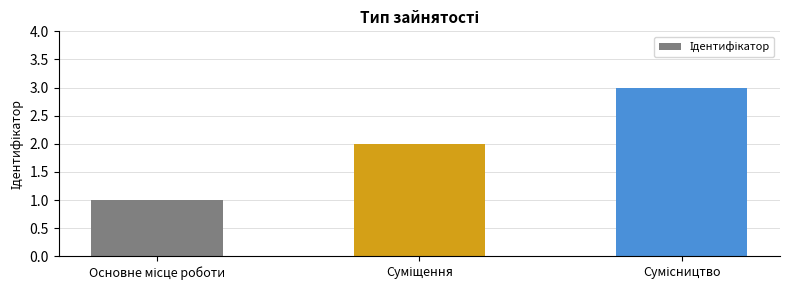

What is the value of the 2nd bar from the left?

2